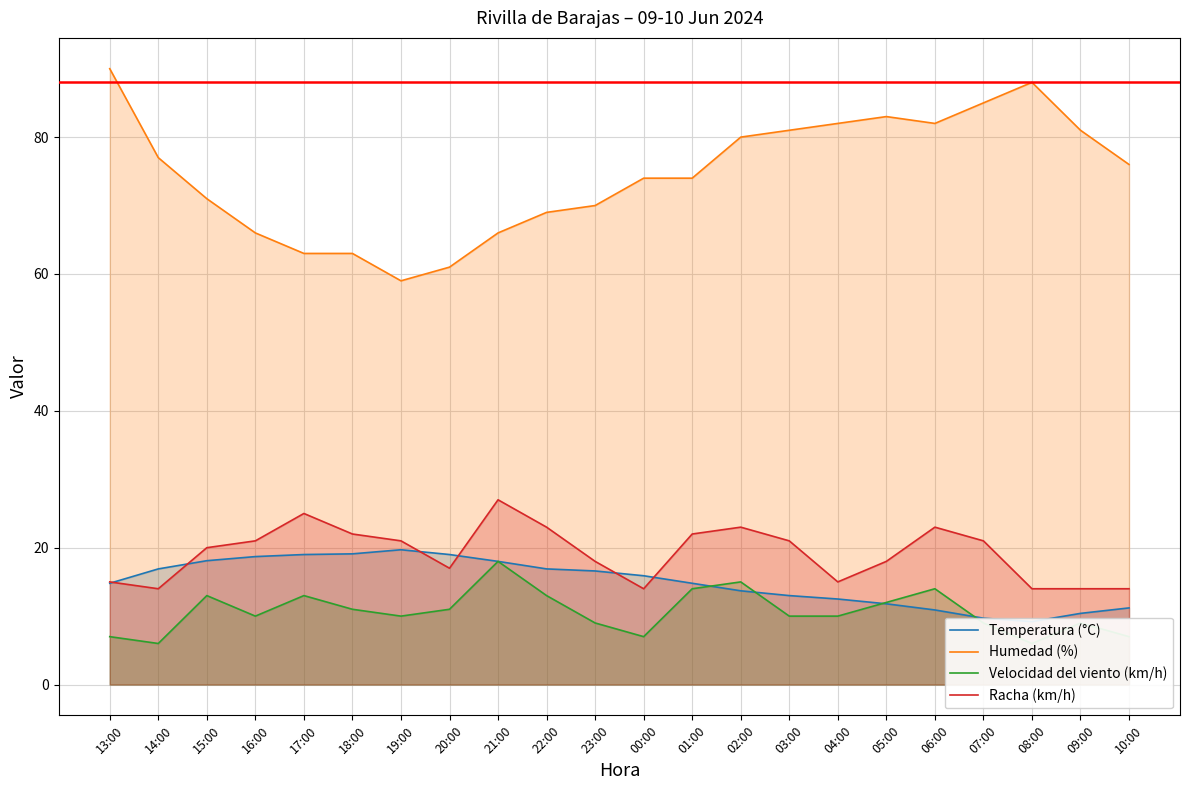

True or false: Racha (km/h) and Humedad (%) intersect in this chart.

False